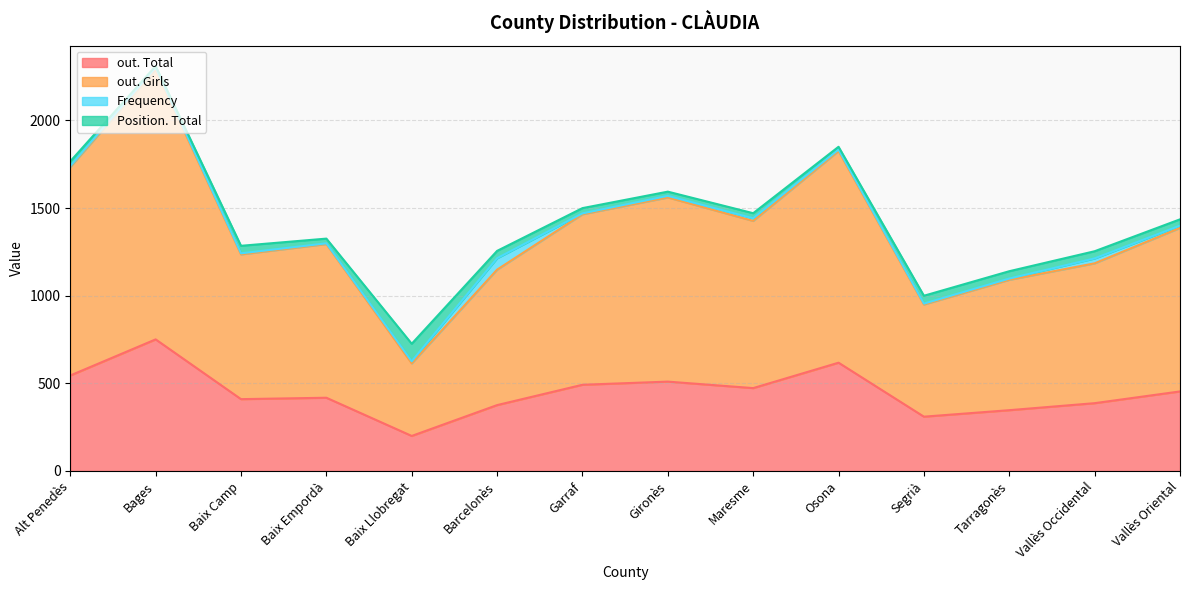

What is the label of the 3rd point from the left?

Baix Camp